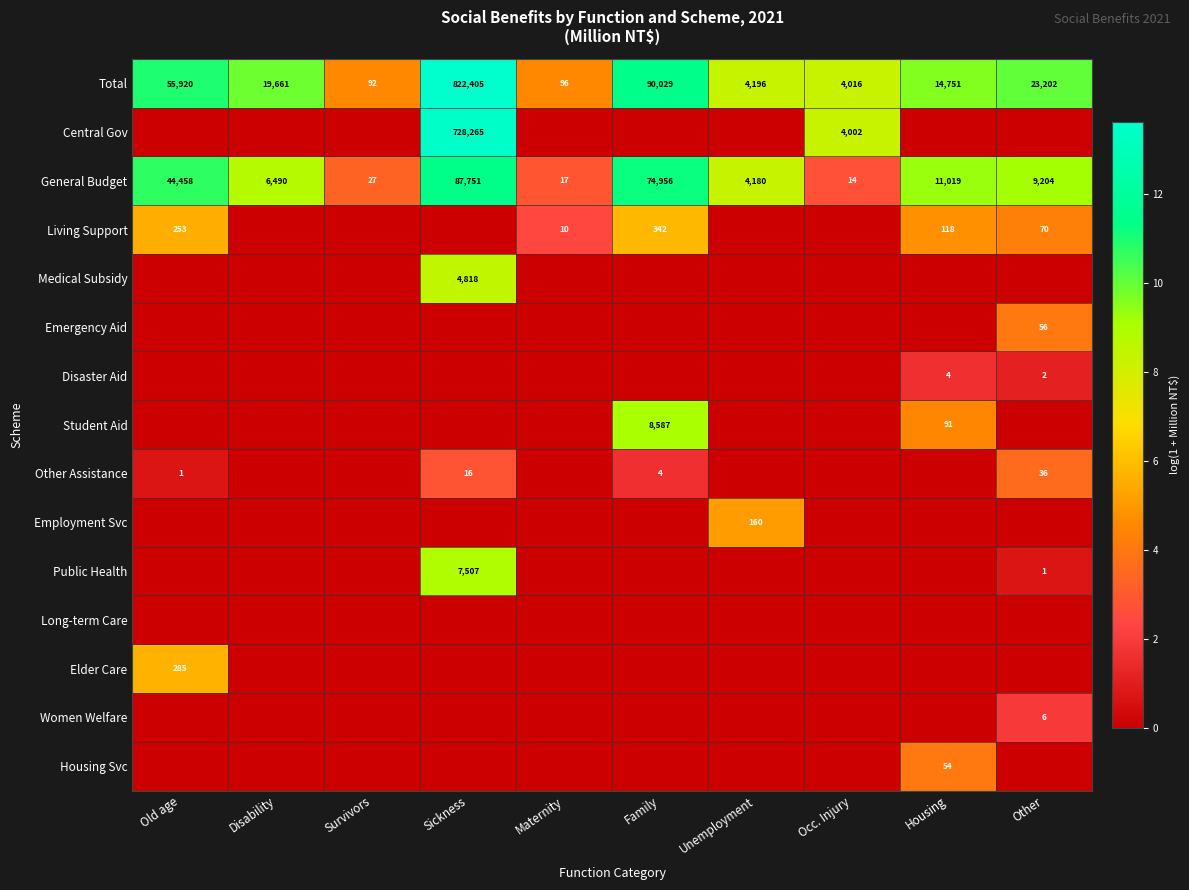

How many data points does each series have?

10